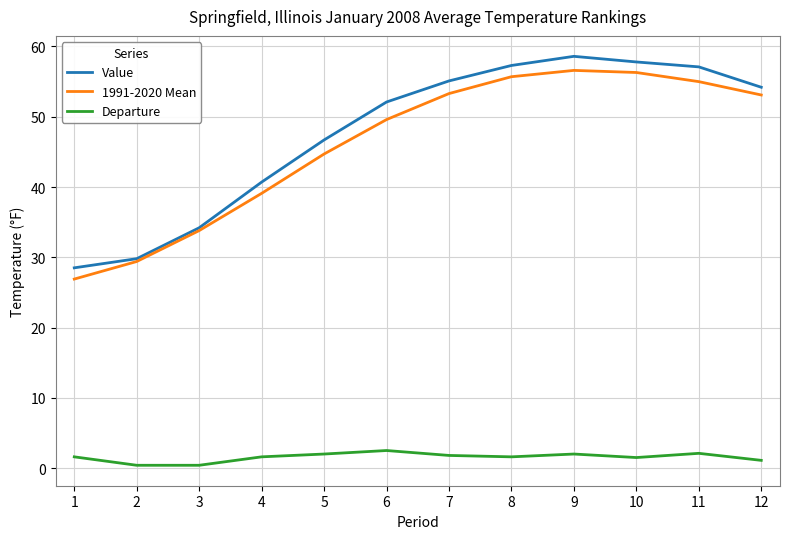

What is the greatest value displayed?

58.6